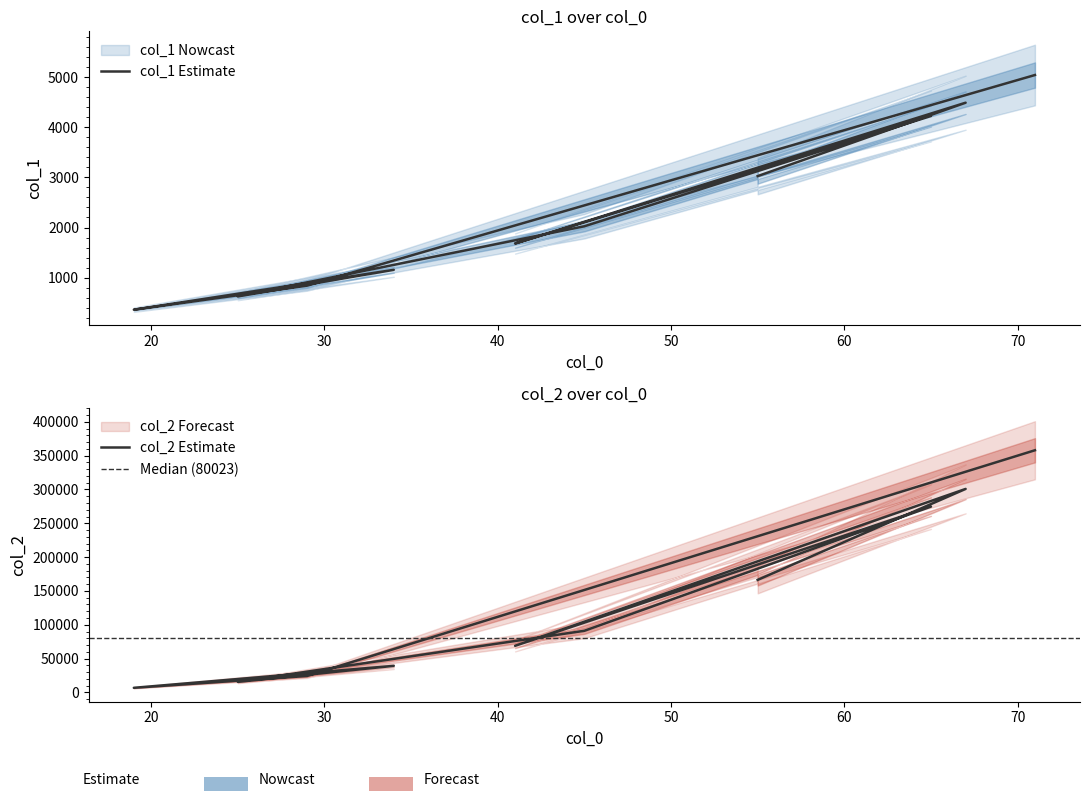

At how many categories does at least one series exceed 104348?

4